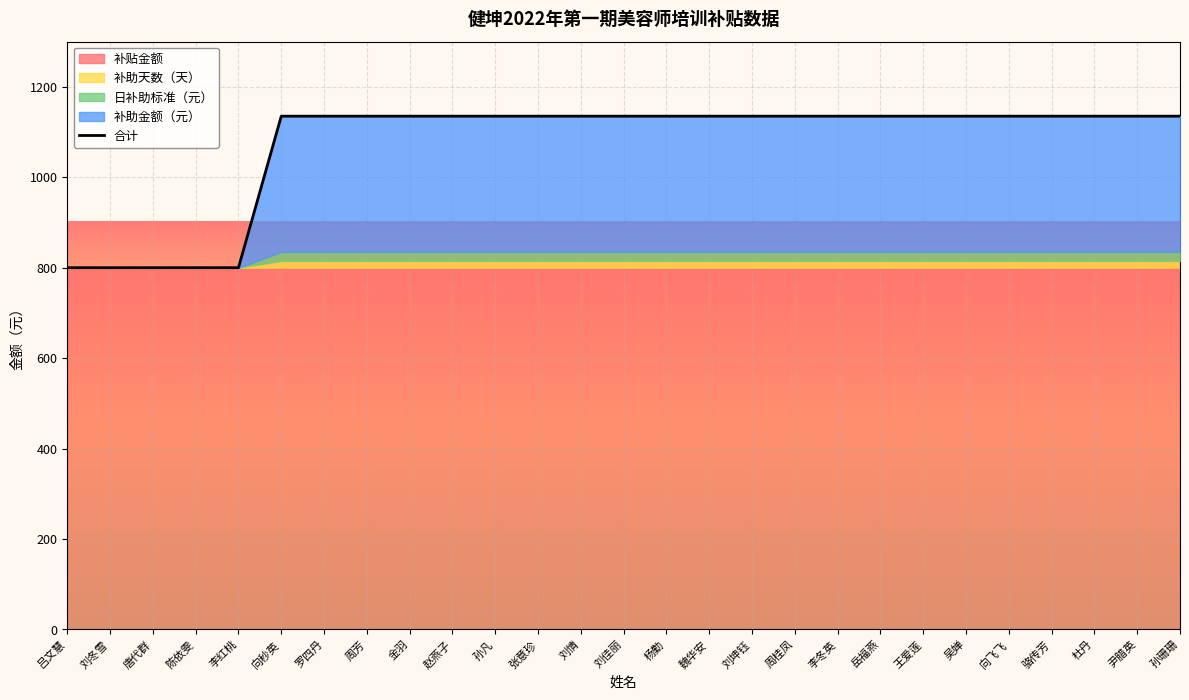

The value of 合计 at 王爱莲 is 1135. True or false?

True